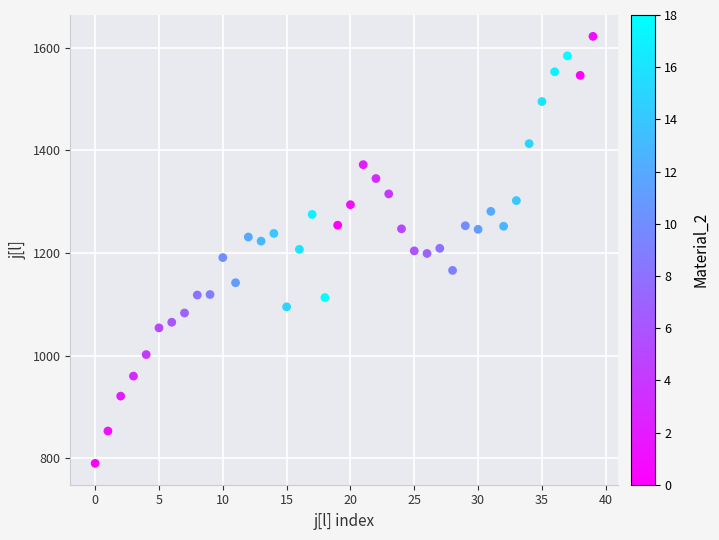

What is the range of Y values (max minus min)?

832